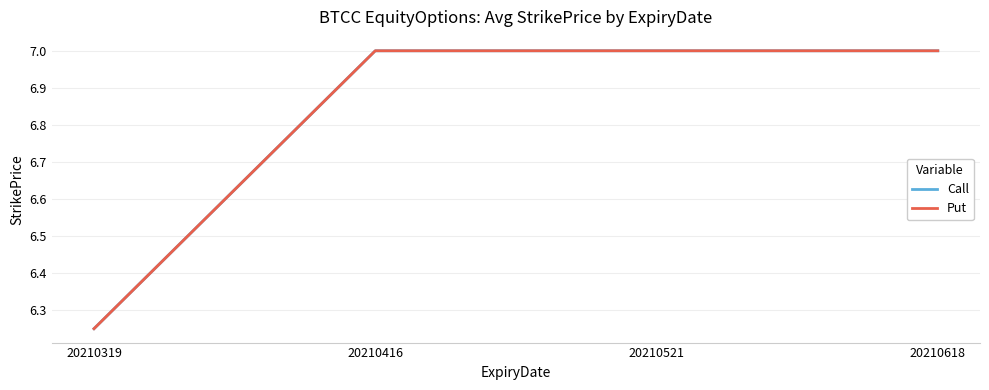

What is the total value across all series at 20210618?

14.0